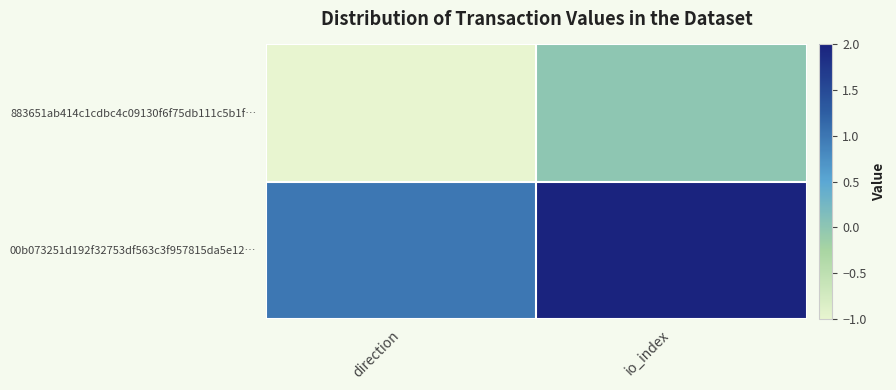

Which series changed the most between direction and io_index?

883651ab414c1cdbc4c09130f6f75db111c5b1f…